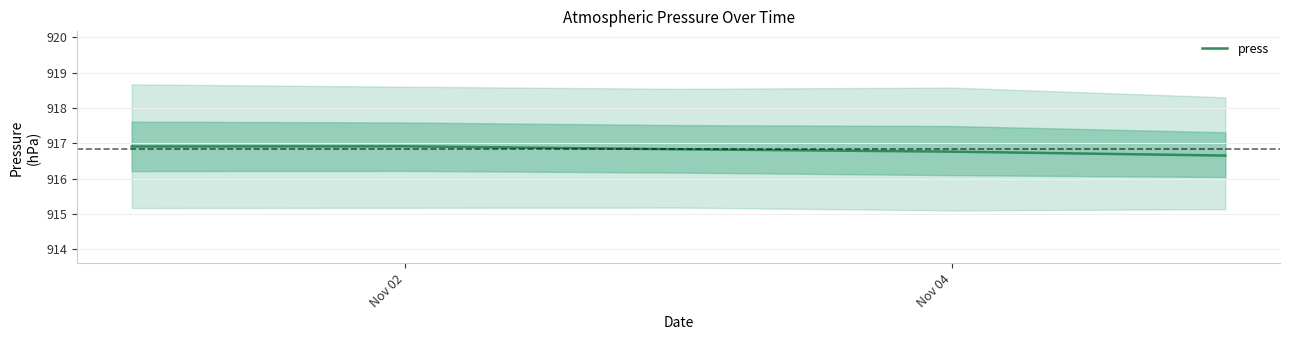

The press series shows 916.9 at Nov 02. True or false?

True